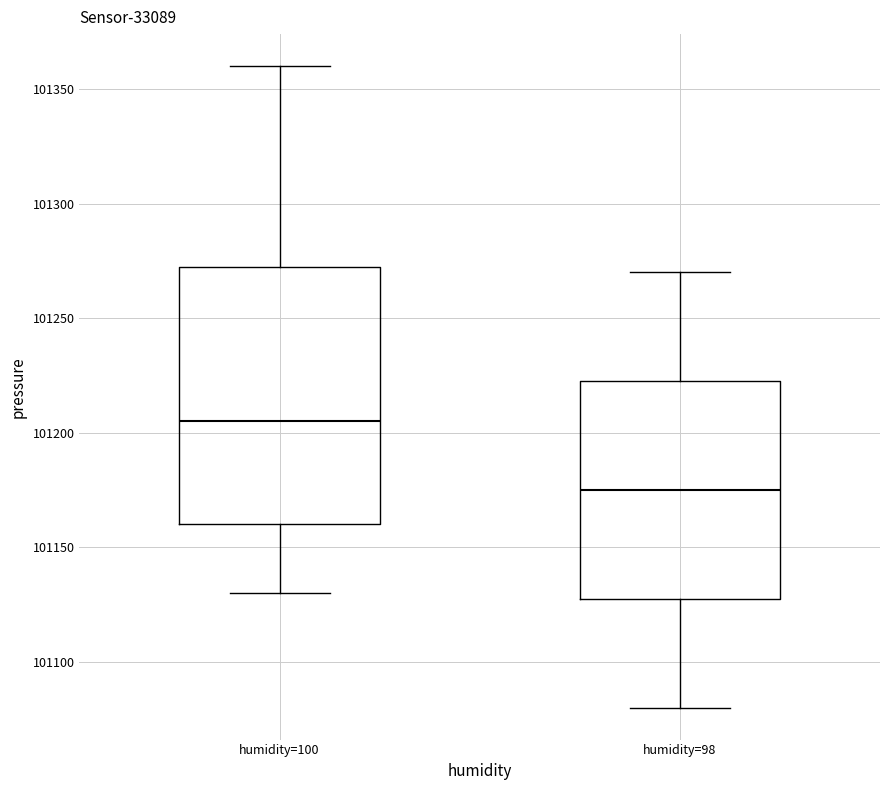

Where does the lower whisker of the box for humidity=100 end on the y-axis? The values are not printed on the chart, so give them approximately, as read against the axis.

101130